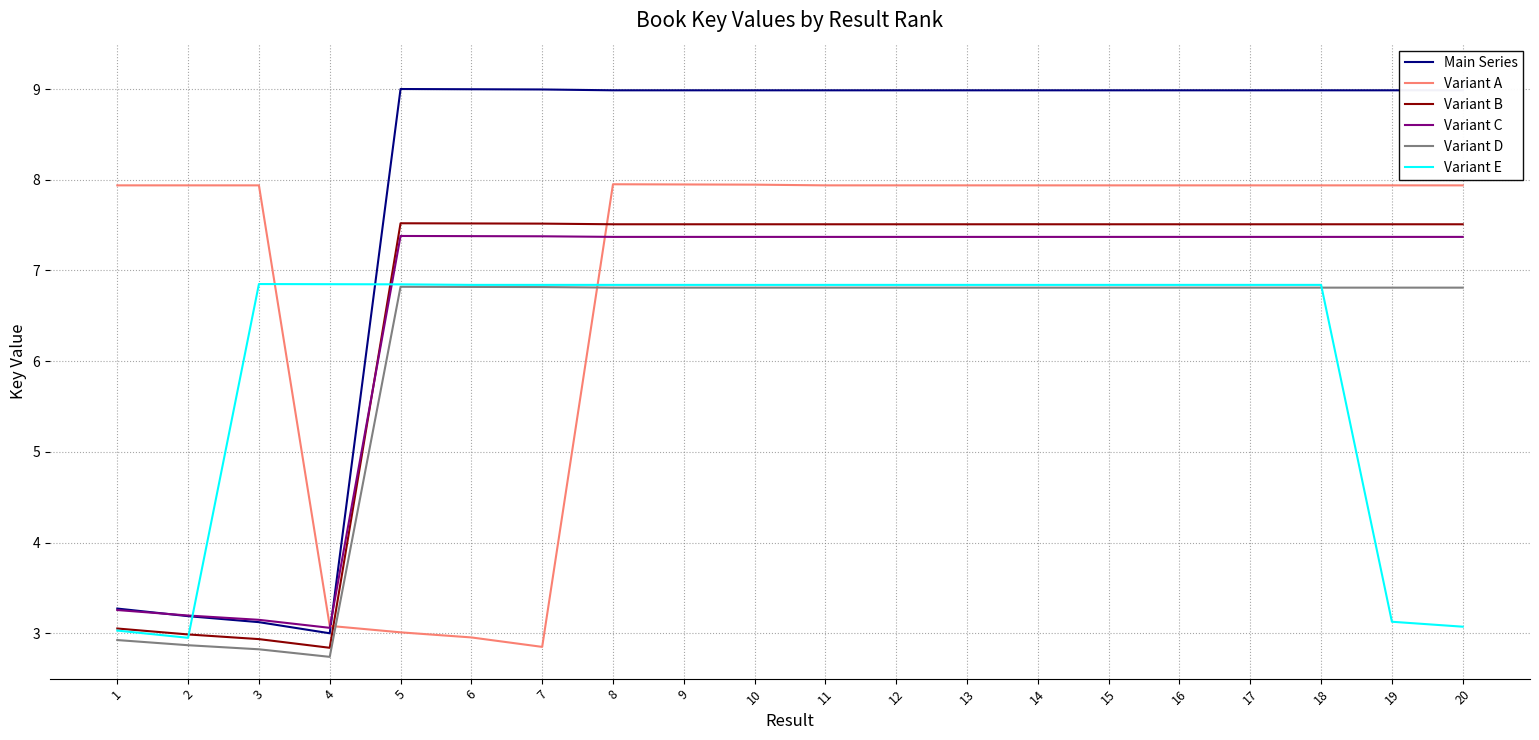

What is the total value across all series at 6?

40.5